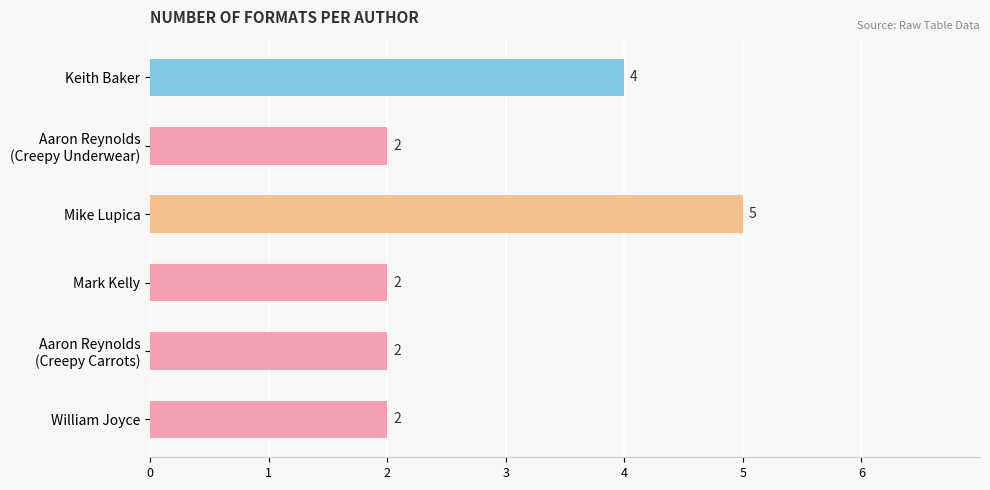

How many bars are there in total?

6